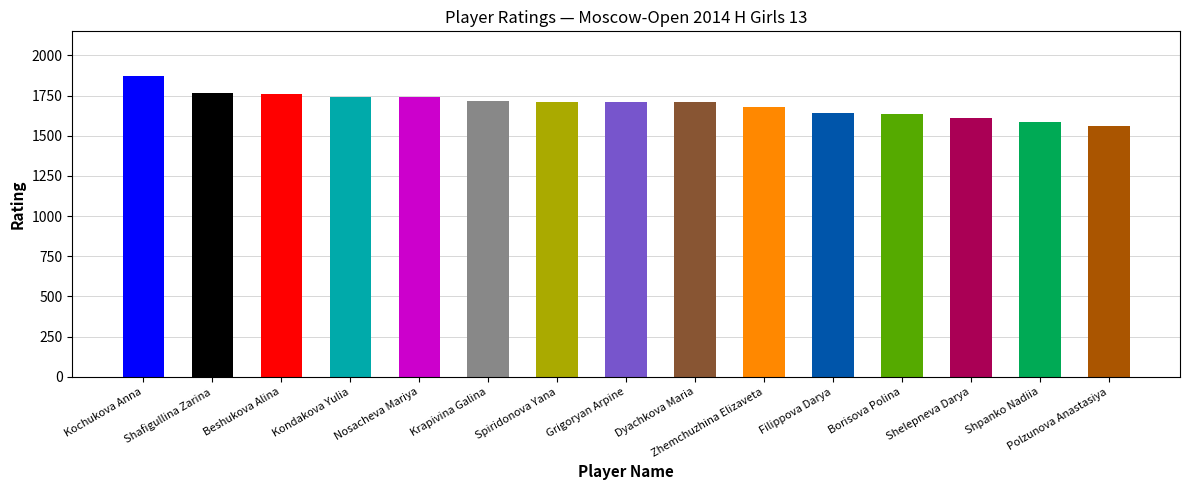

How many values are below 1710?

7